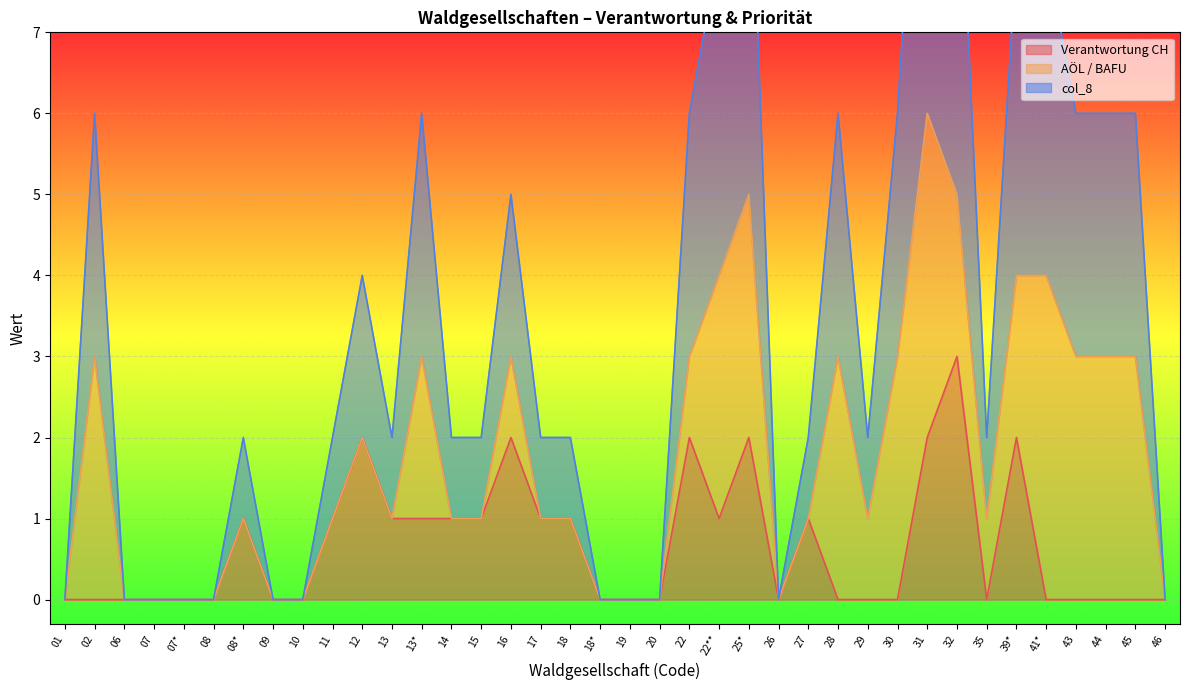

The Verantwortung CH series shows -1 at 45. True or false?

False